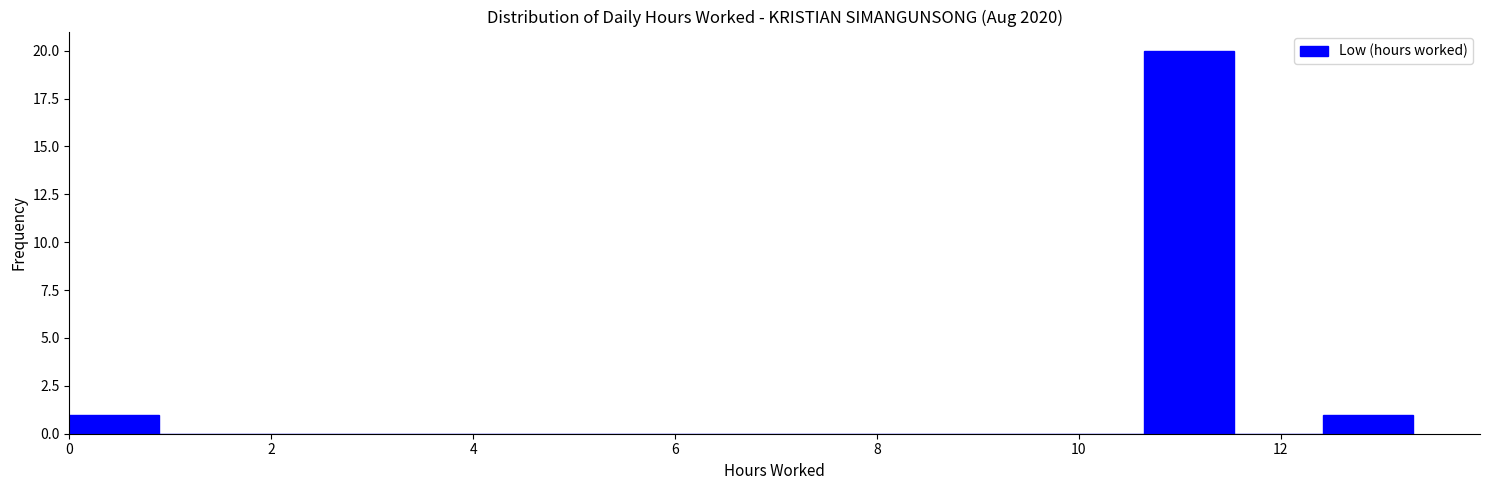

Reading left to right, list every bar in this chart as the range it spans on the x-axis followed by its height. Neither the bar edges nor the heights are printed on the chart, so give them approximately, as read against the axes.

0.0 to 0.8: 1
0.8 to 1.8: 0
1.8 to 2.6: 0
2.6 to 3.6: 0
3.6 to 4.4: 0
4.4 to 5.4: 0
5.4 to 6.2: 0
6.2 to 7.0: 0
7.0 to 8.0: 0
8.0 to 8.8: 0
8.8 to 9.8: 0
9.8 to 10.6: 0
10.6 to 11.6: 20
11.6 to 12.4: 0
12.4 to 13.4: 1